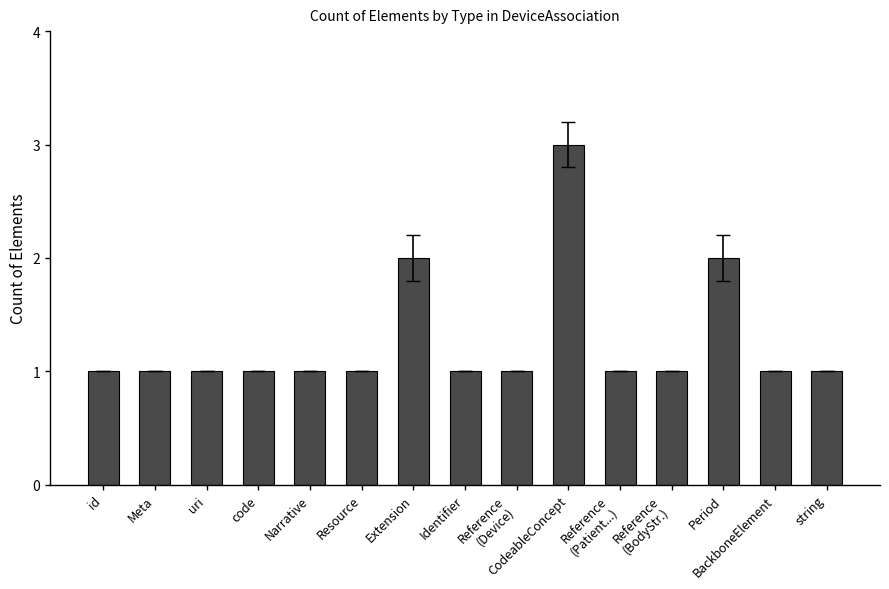

Which category has the highest value across all series?

CodeableConcept